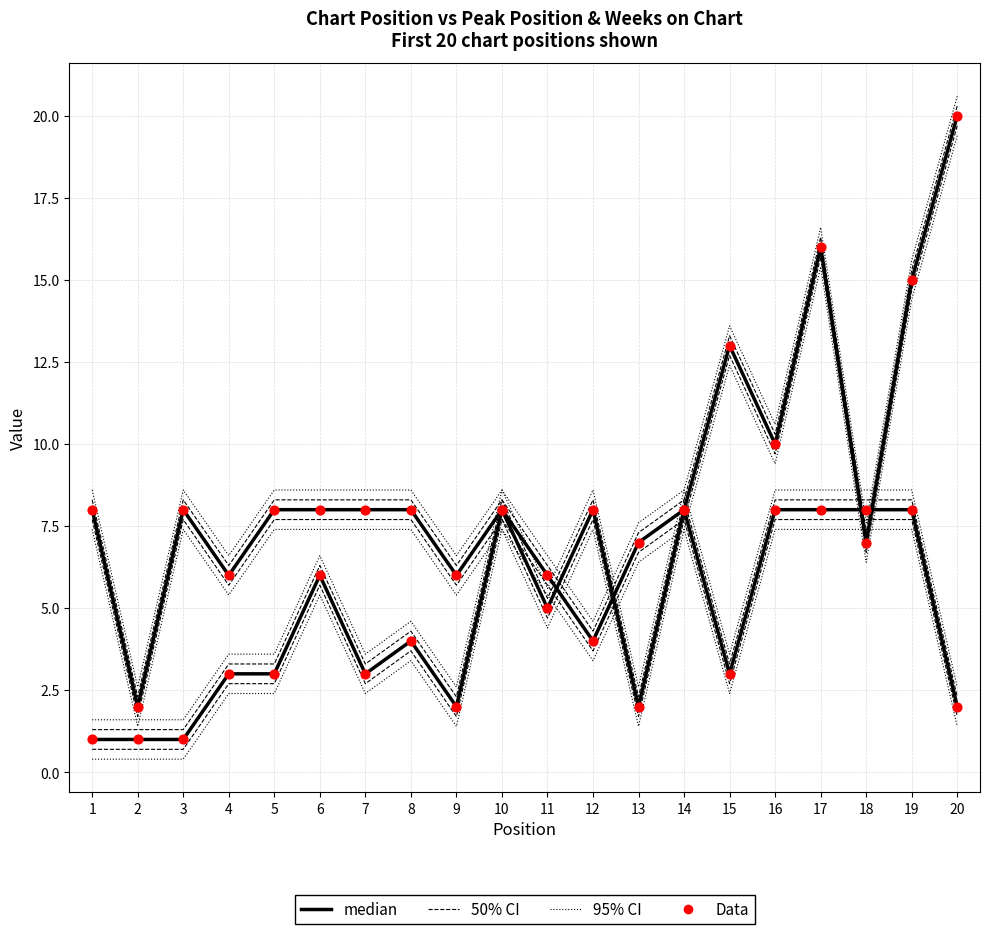

Which series contains the highest Y value?

Peak Position (median)